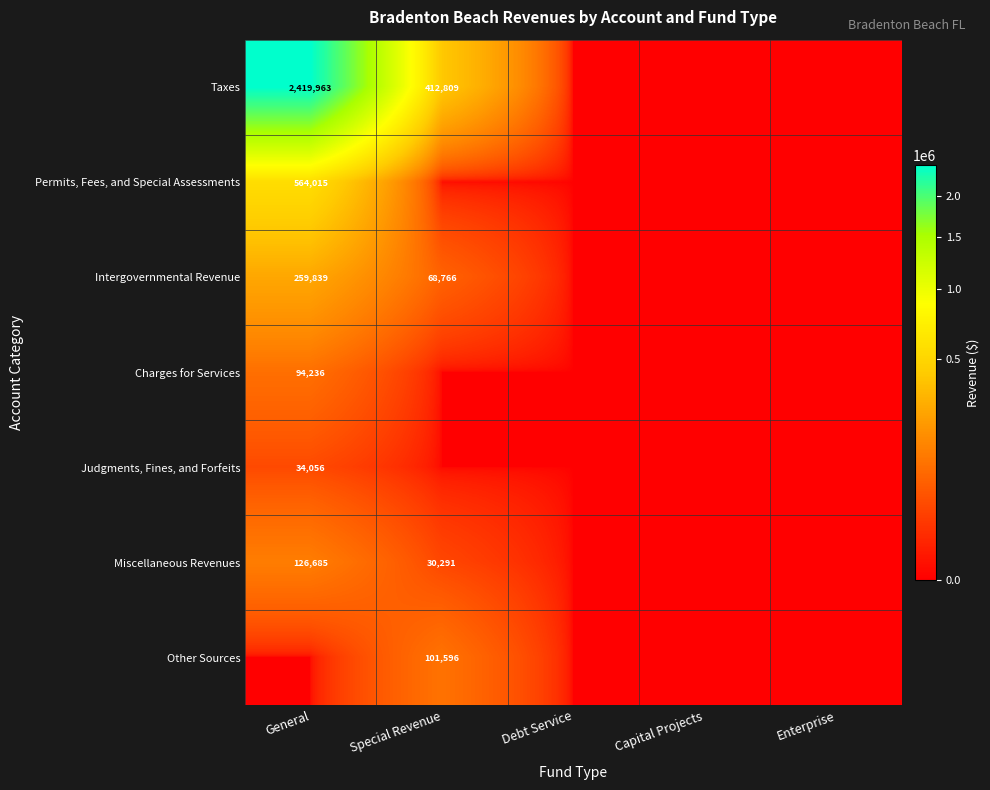

The value of Taxes at Special Revenue is 146057. True or false?

False